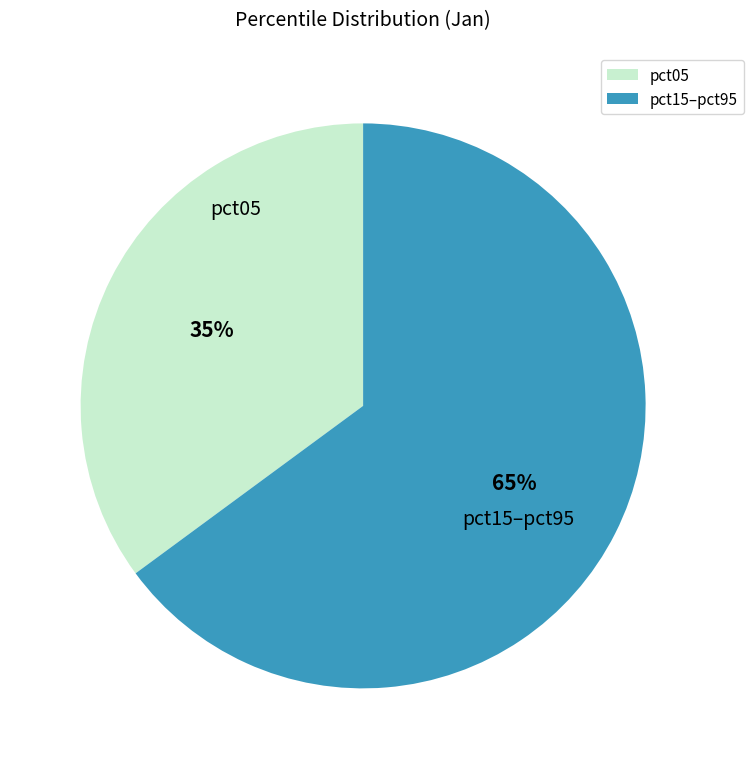

Between pct05 and pct15–pct95, which is larger?

pct15–pct95